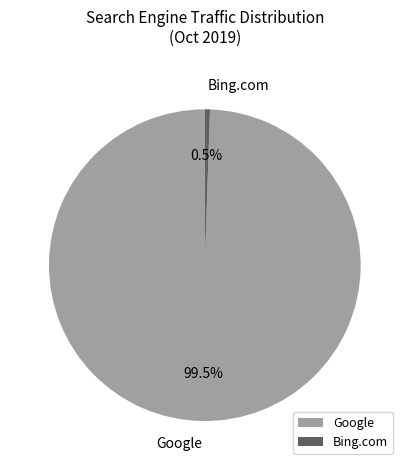

What percentage is NOT represented by Bing.com?

99.5%